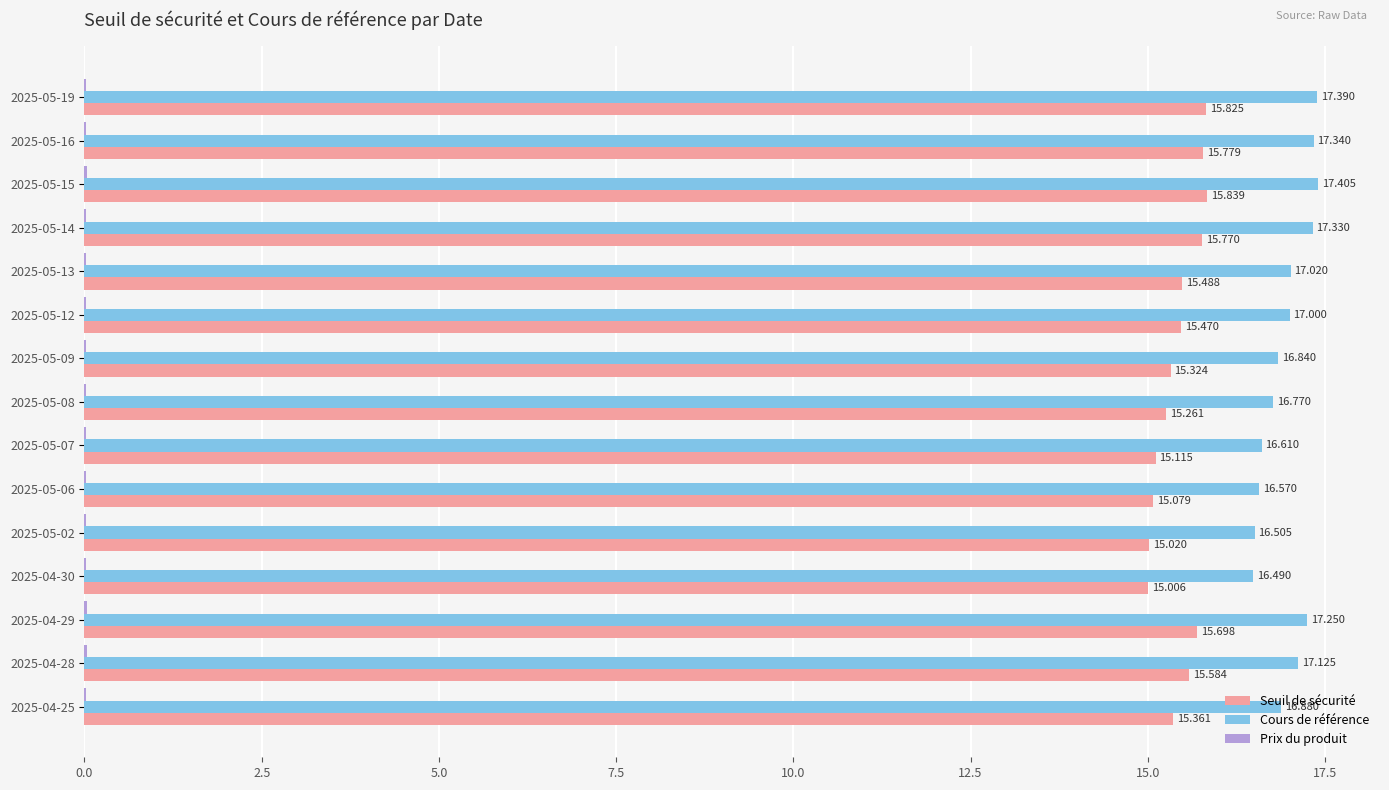

Which series has the largest range (max minus min)?

Cours de référence